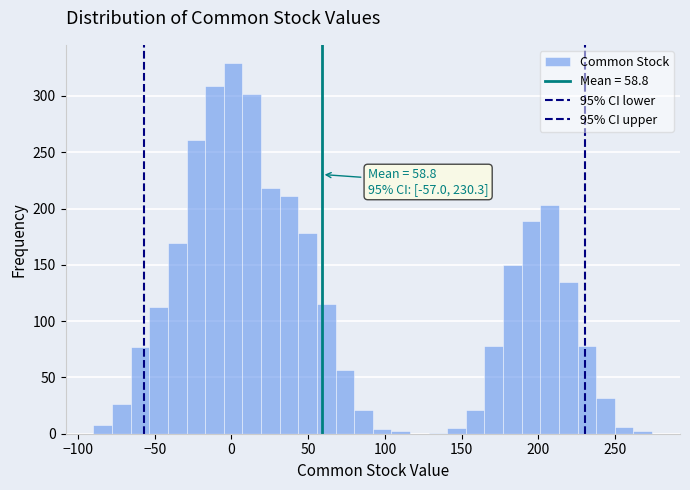

Around what value on the x-axis is the tallest bar? Give the approximate position of its centre, as read against the axis.

0